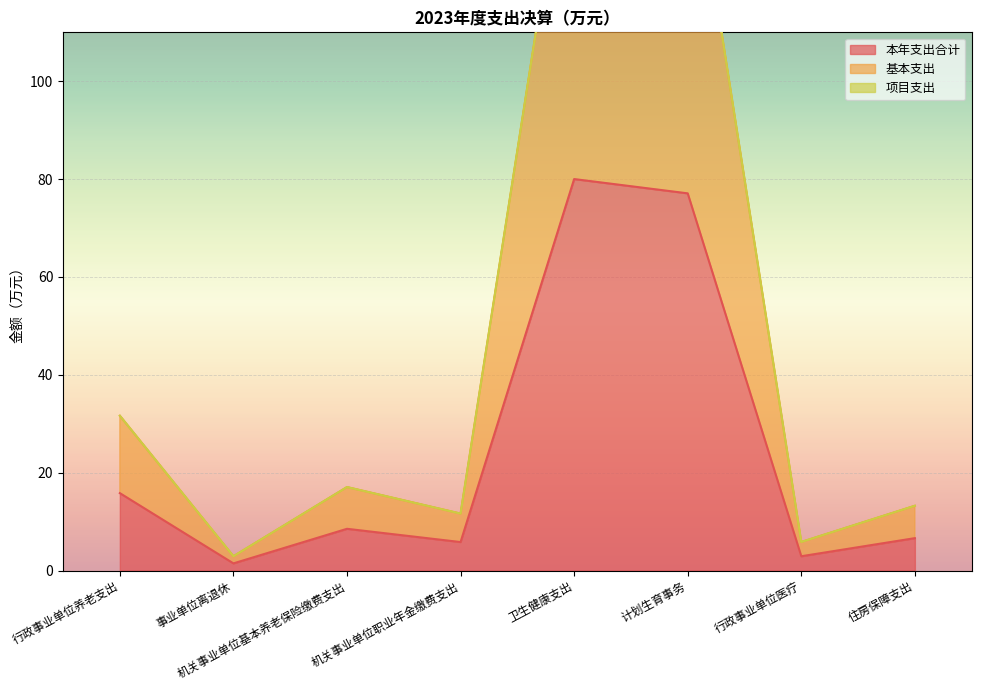

True or false: 基本支出 and 本年支出合计 cross at least once.

False